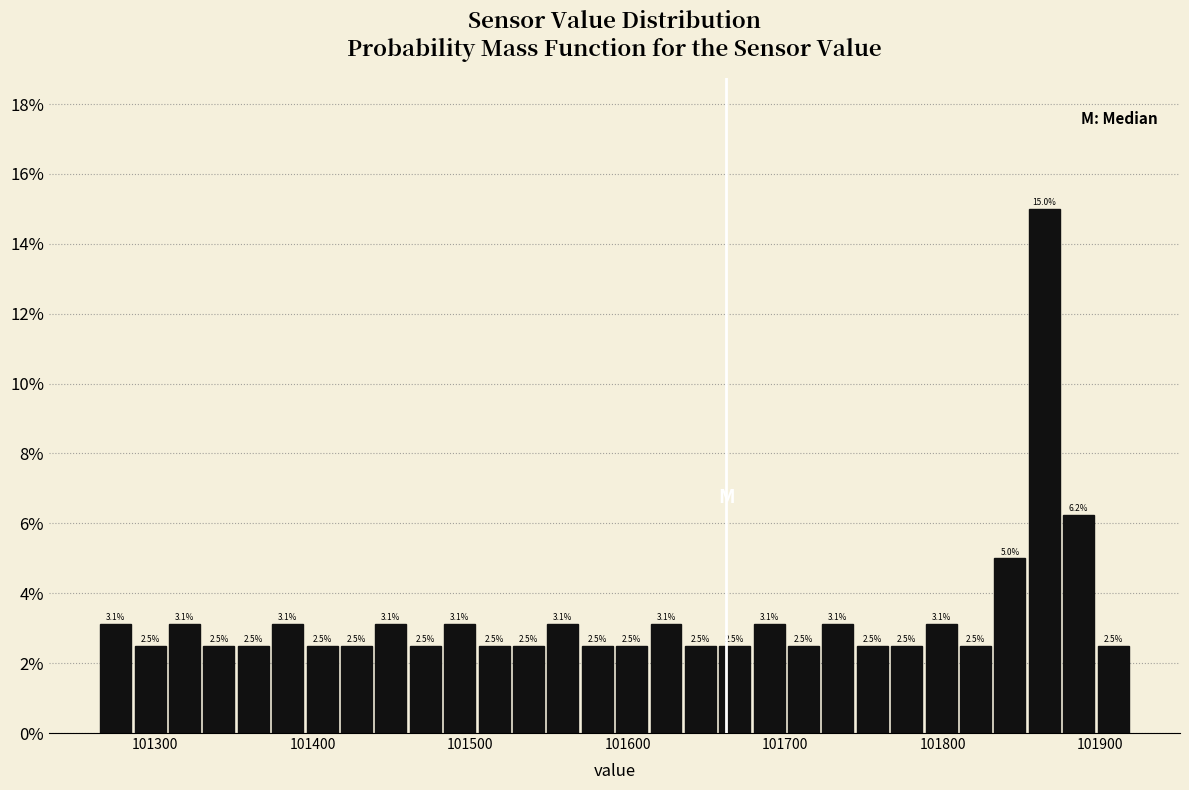

Read against the x-axis, roughly where is the centre of the tallest bar?

101860